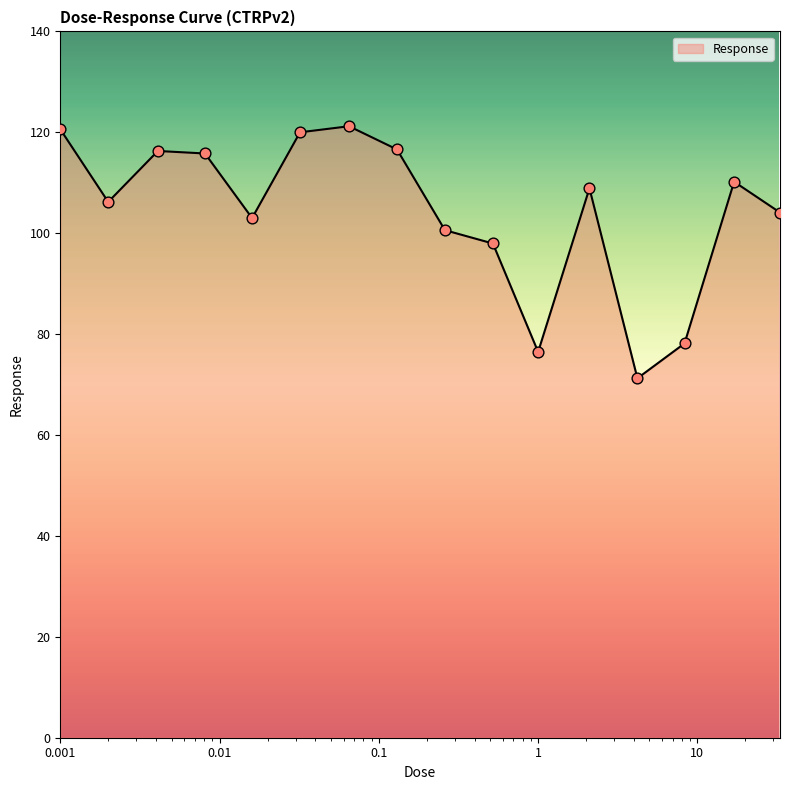

What is the minimum value shown in the chart?

71.2